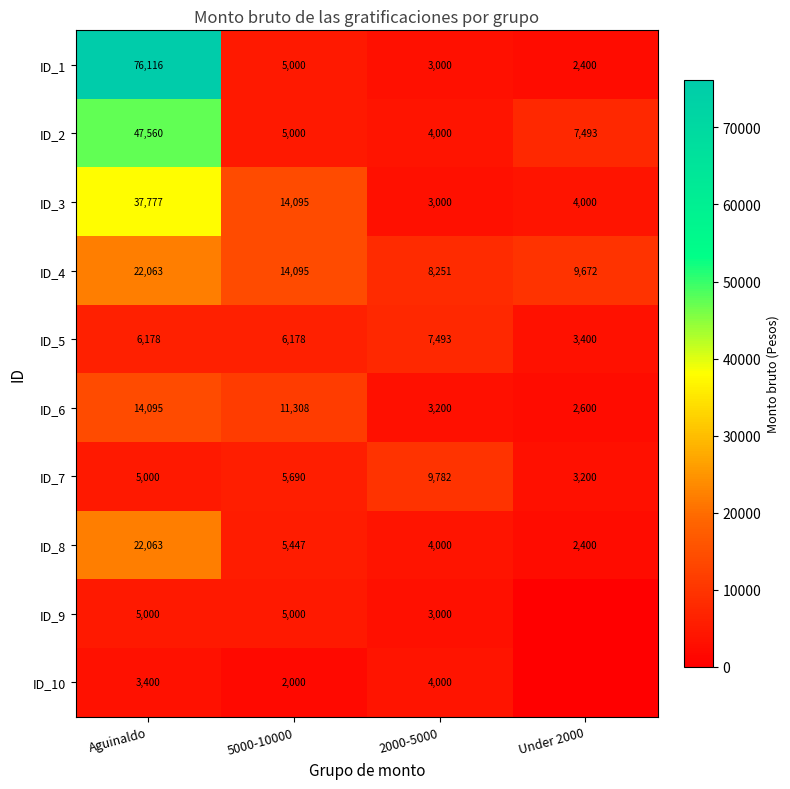

True or false: ID_9 has a value of 2938 at 5000-10000.

False